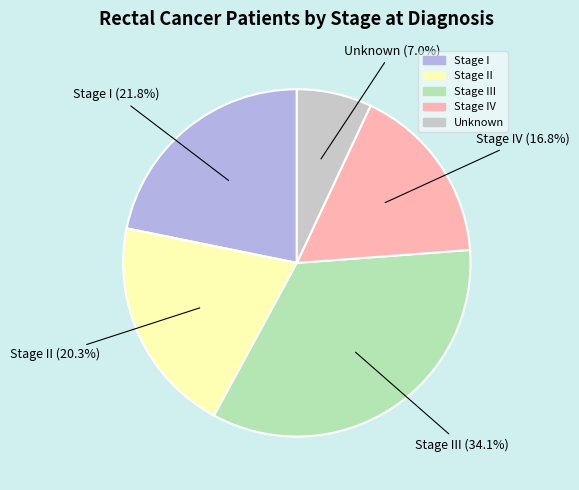

Which slice is the smallest?

Unknown